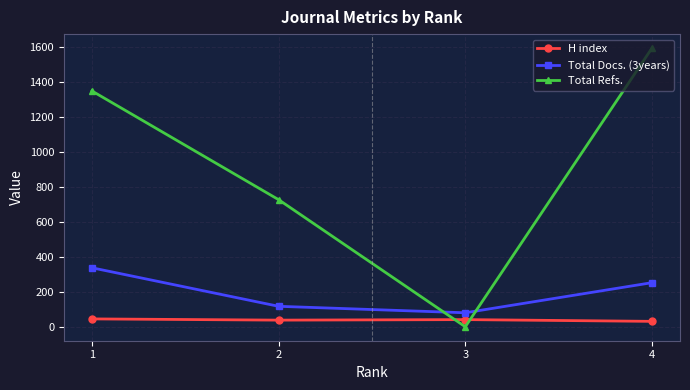

What is the greatest value displayed?

1592